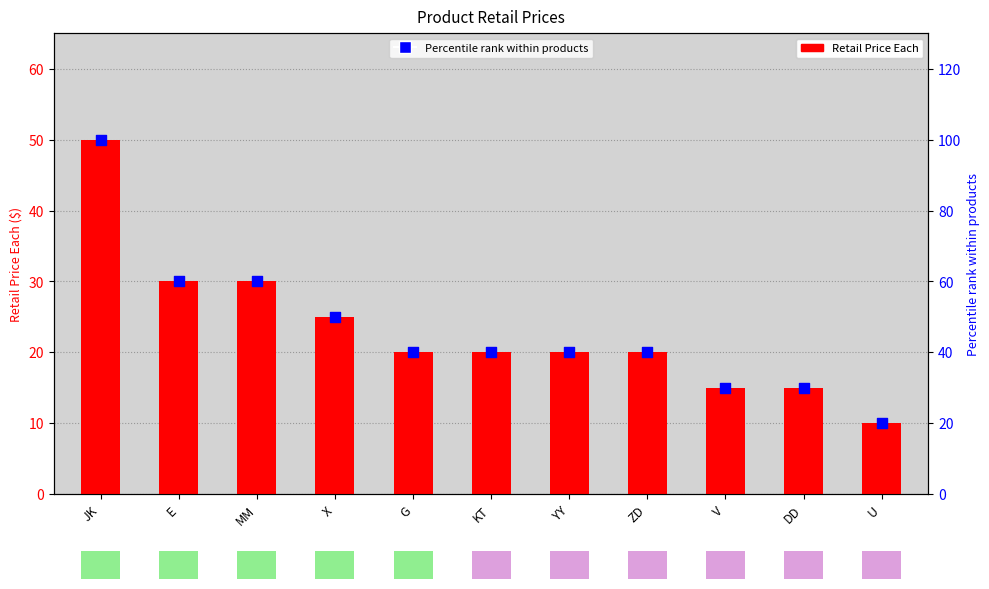

What is the total value across all series at E?

90